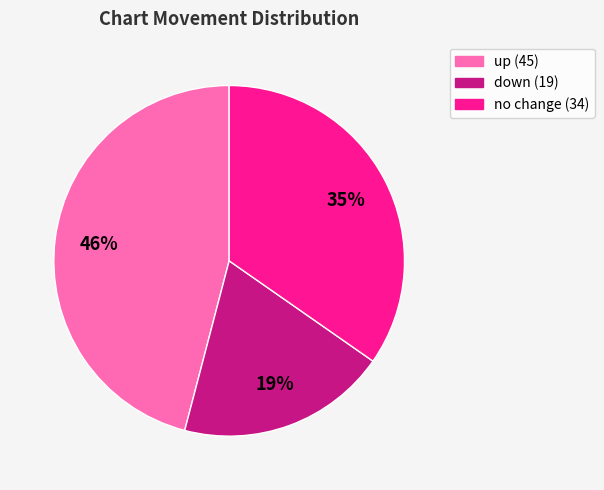

Is there a majority slice in this chart?

No